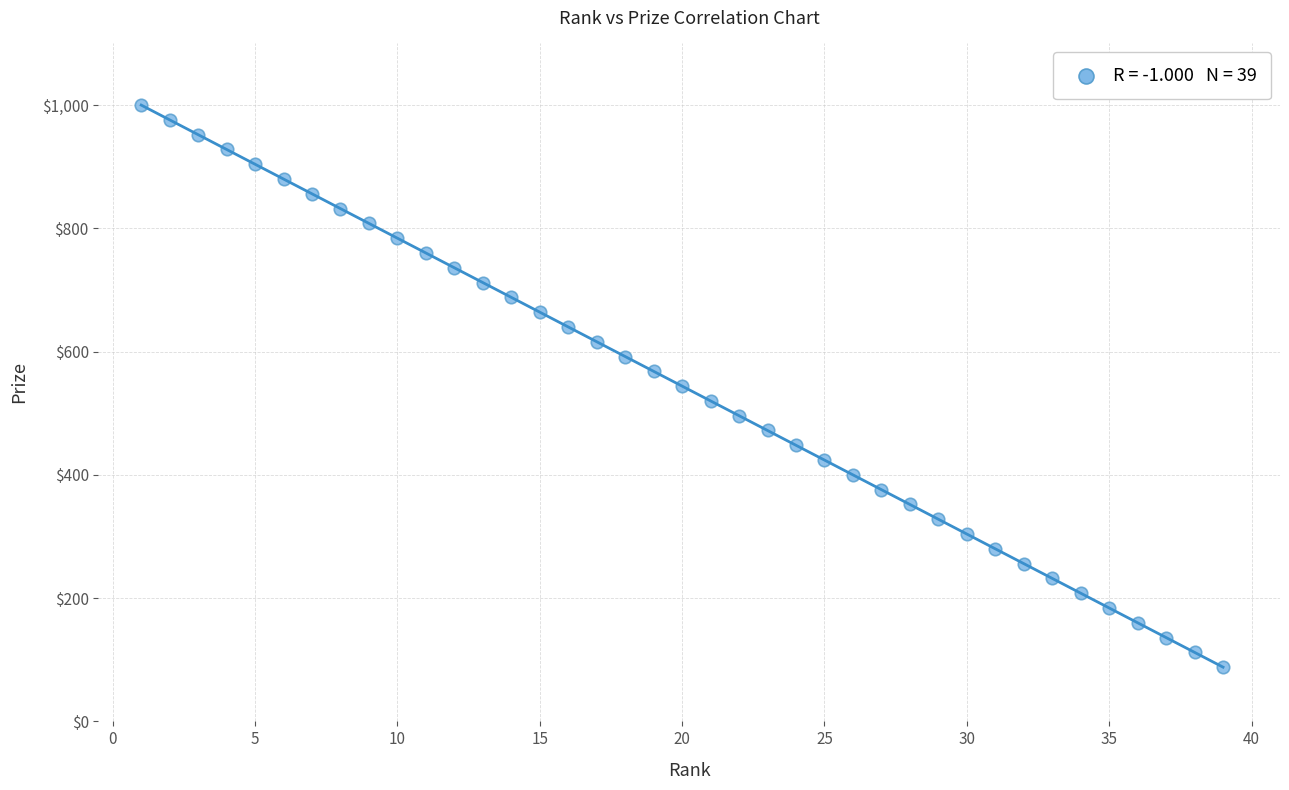

What is the range of Y values (max minus min)?

912